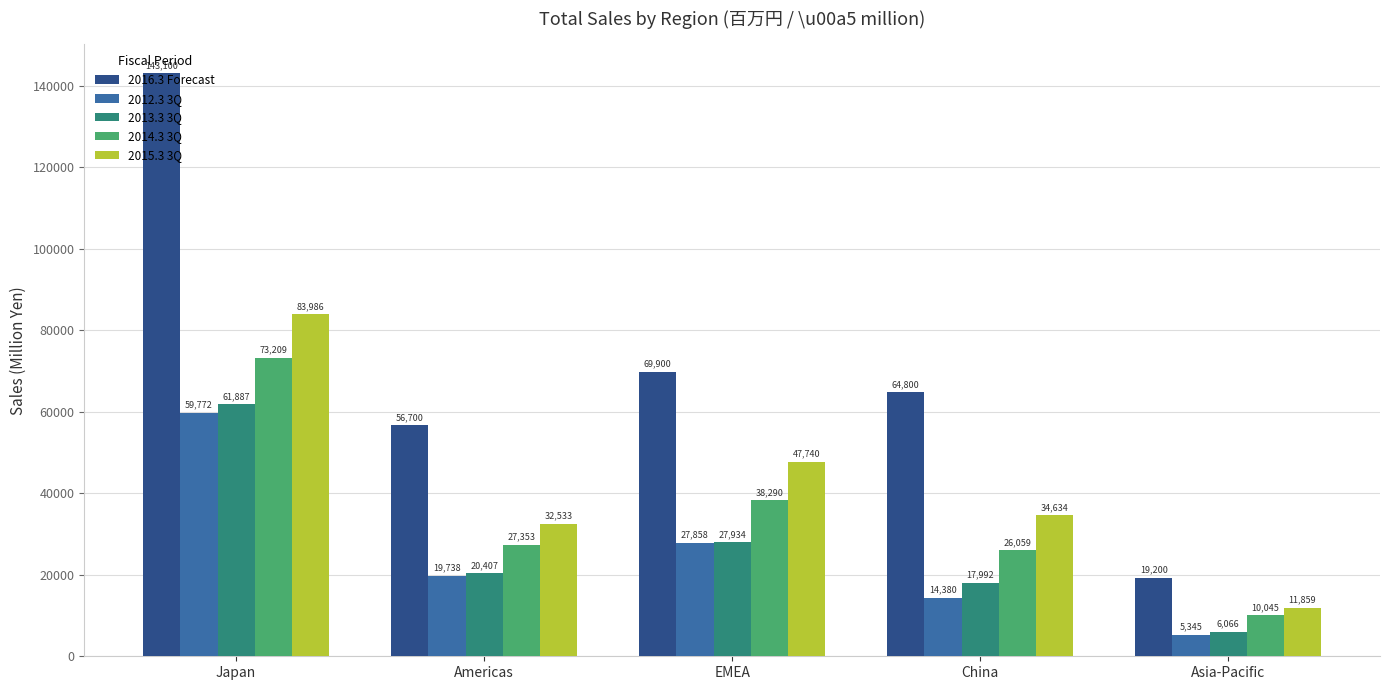

Is it true that 2016.3 Forecast equals 143100 at Japan?

True